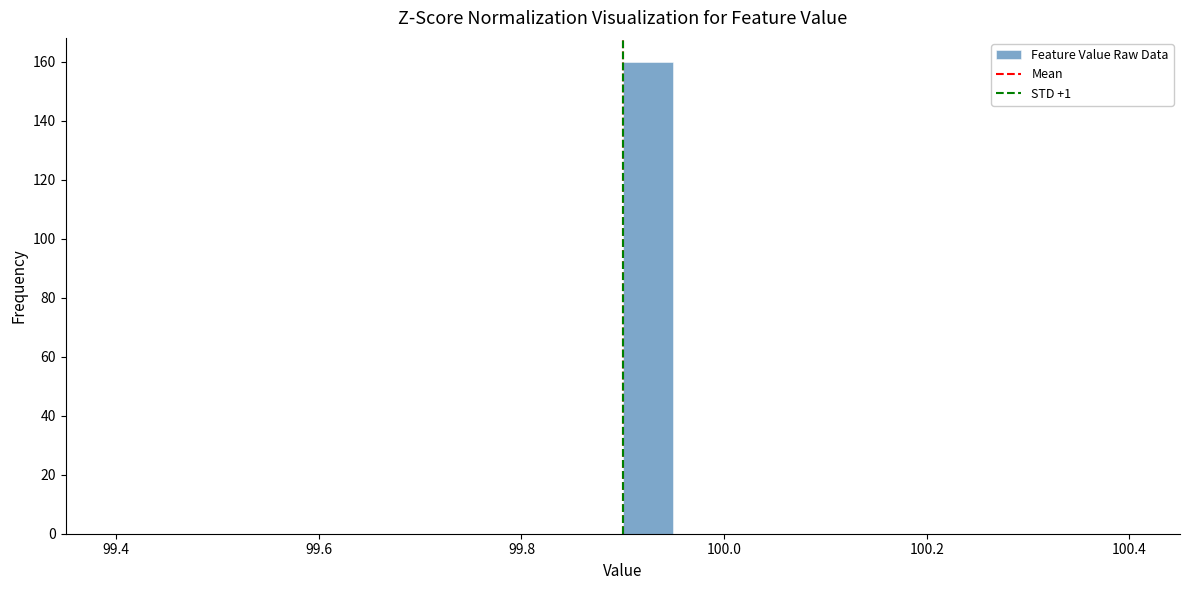

Read against the x-axis, roughly where is the centre of the tallest bar?

99.92